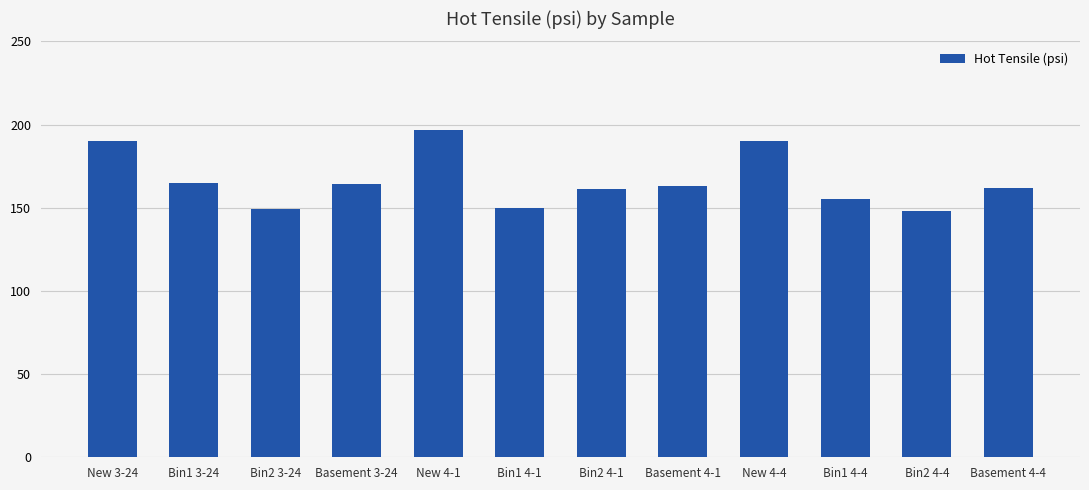

What is the average value?

166